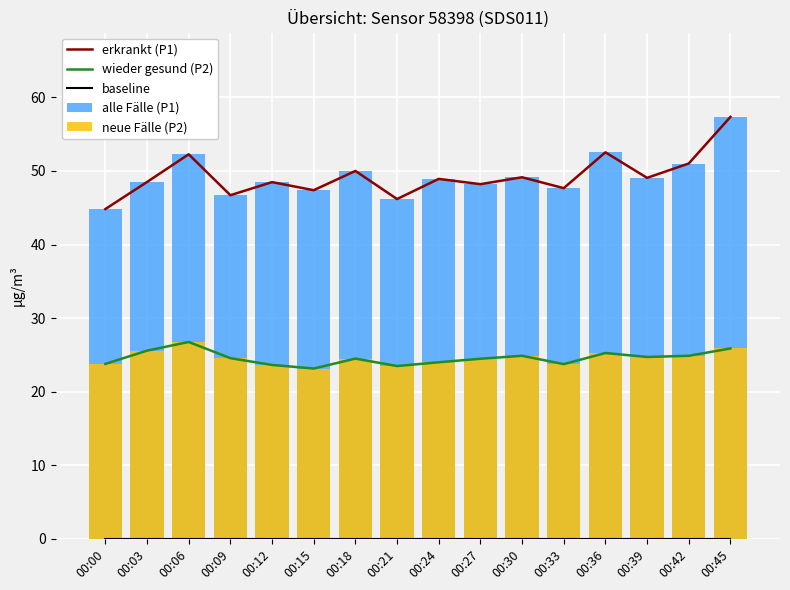

Is it true that P2 equals 25.6 at 00:03?

True